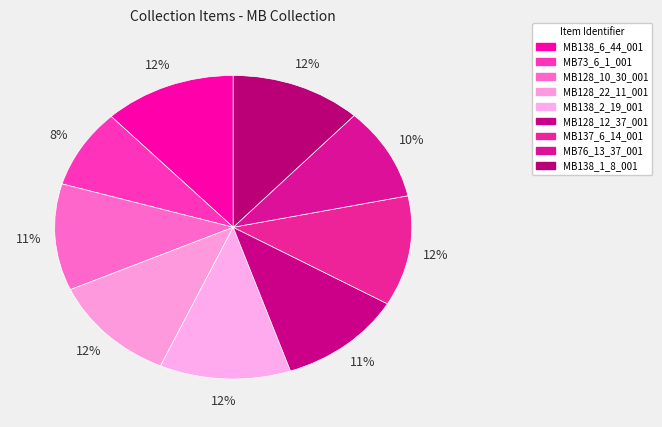

Rank the categories by value from highest to lowest.

MB138_6_44_001, MB138_2_19_001, MB138_1_8_001, MB137_6_14_001, MB128_22_11_001, MB128_12_37_001, MB128_10_30_001, MB76_13_37_001, MB73_6_1_001